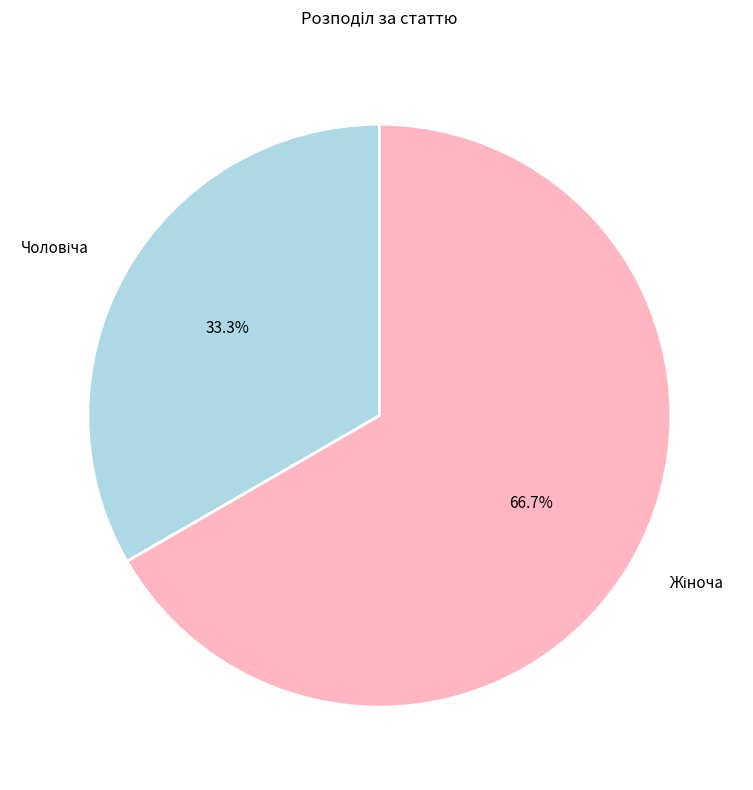

How many segments does this pie chart have?

2